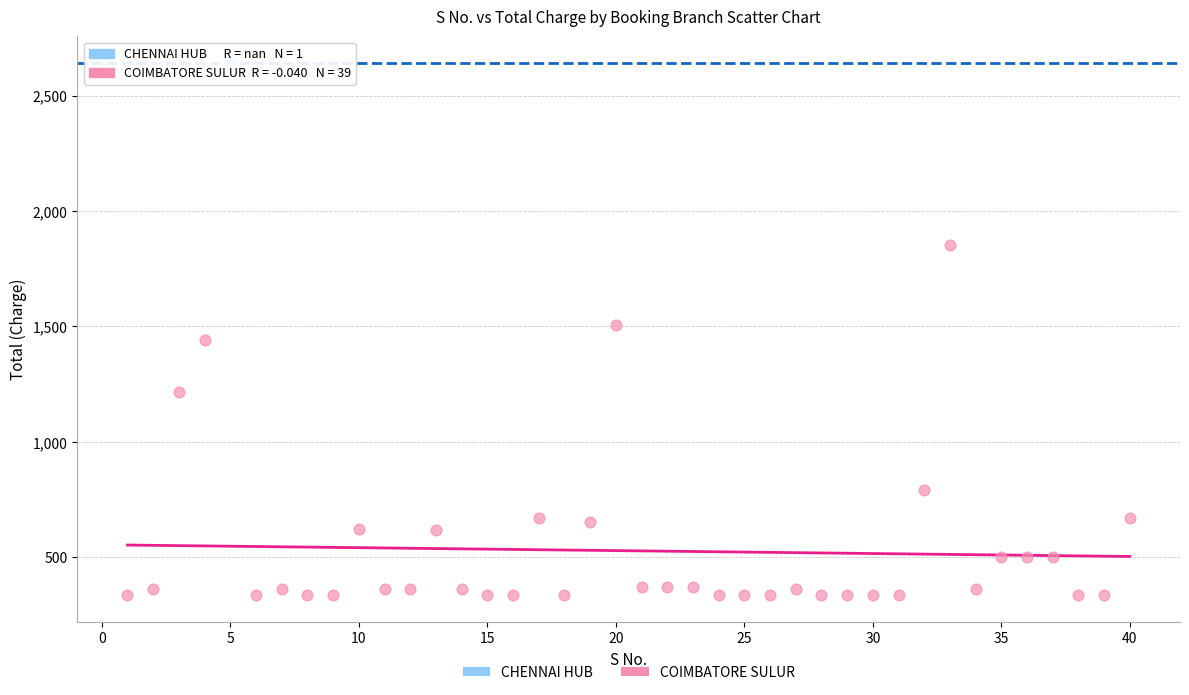

What are all the series names shown in the legend?

CHENNAI HUB, COIMBATORE SULUR